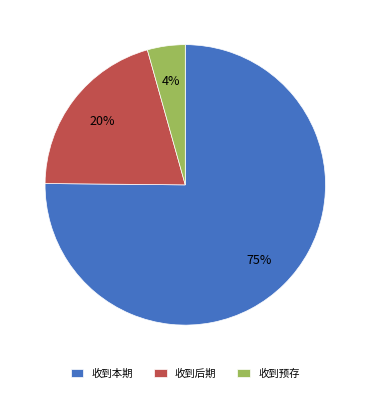

Which has a higher value, 收到本期 or 收到后期?

收到本期